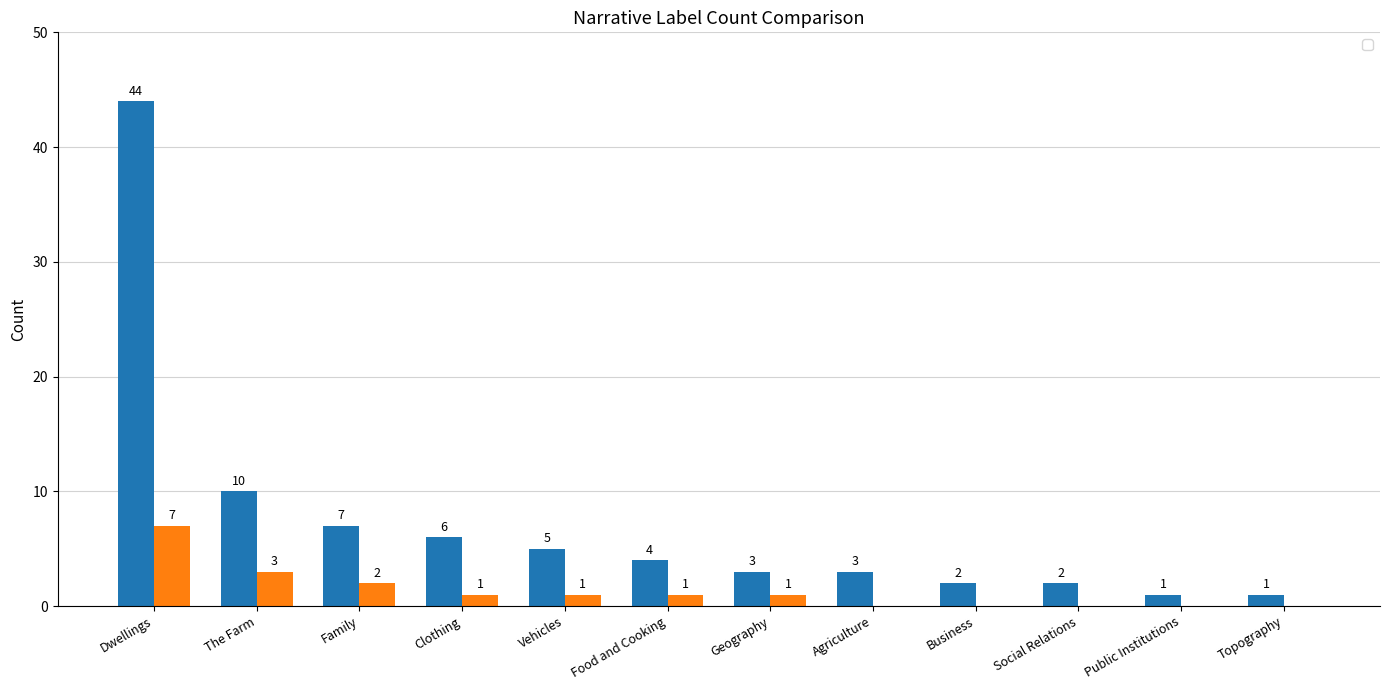

What is the difference between the second highest and second lowest values in the _Q series?

9